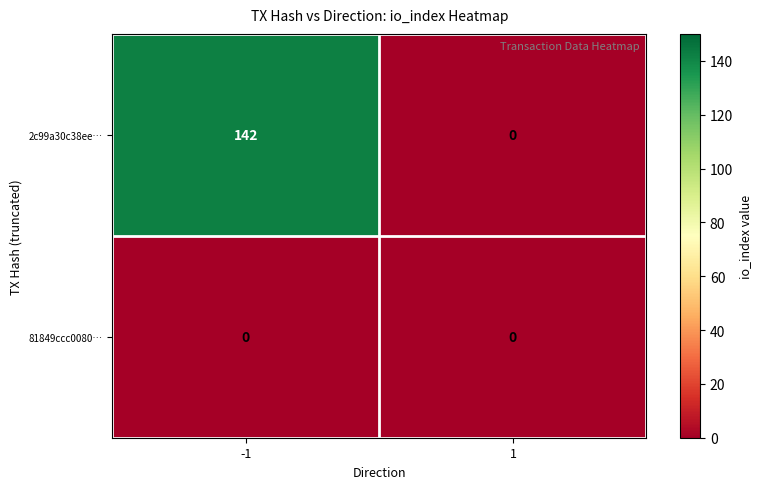

Rank the series by their average value, from lowest to highest.

81849ccc0080…, 2c99a30c38ee…